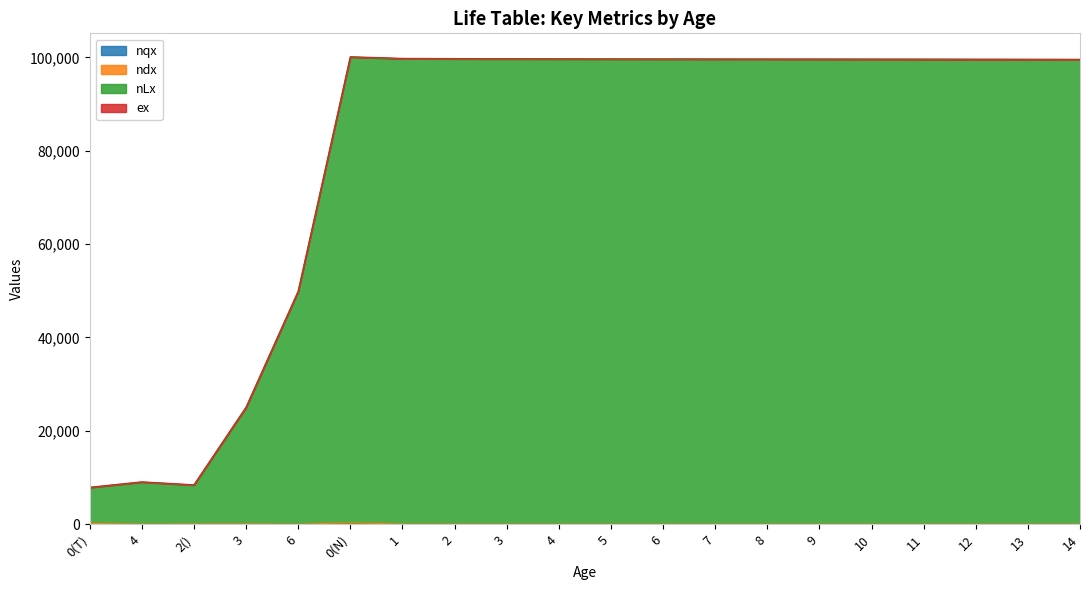

True or false: nqx and nLx cross at least once.

False